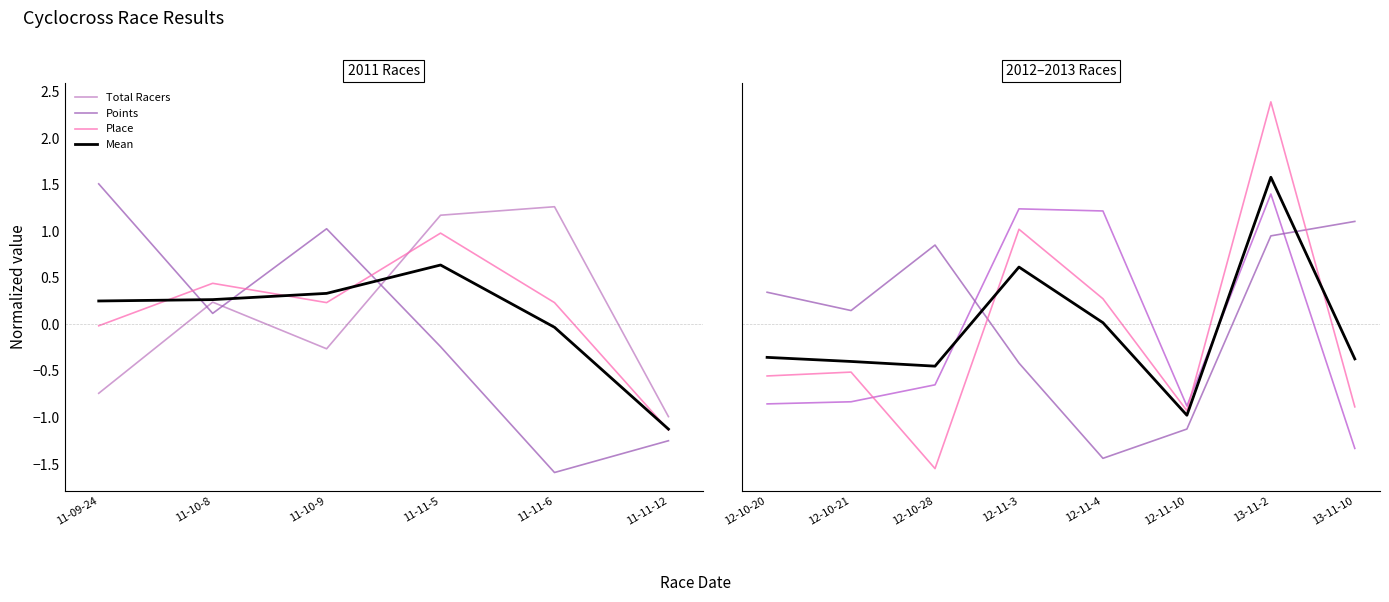

How many data points in Mean are less than 0?

5